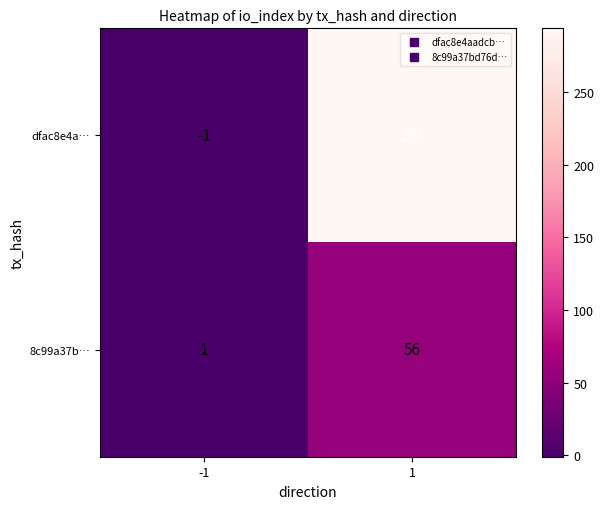

Which series has the largest total across all categories?

dfac8e4a…